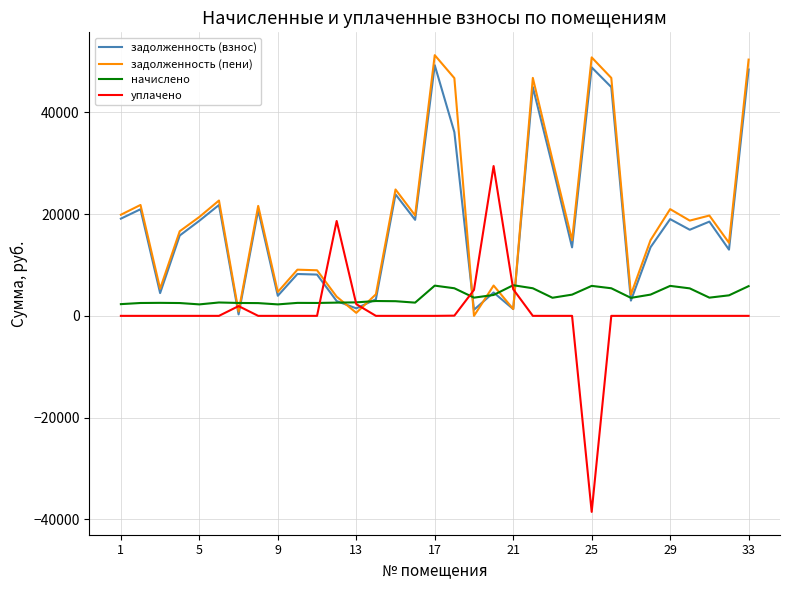

Which series has the largest range (max minus min)?

уплачено